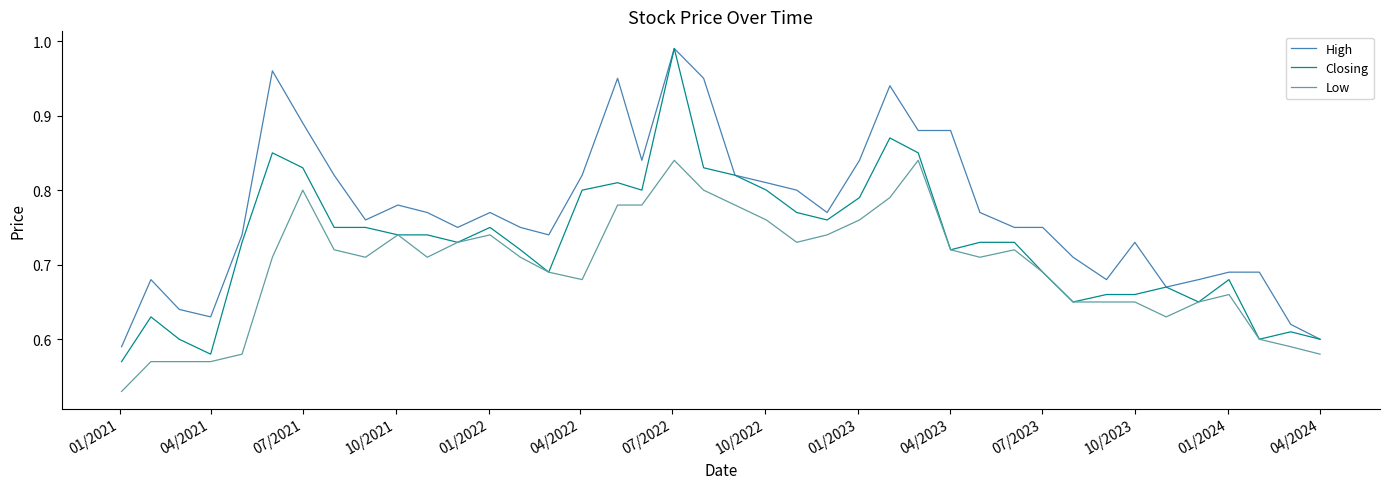

True or false: High has more than 1 interior local peaks.

True